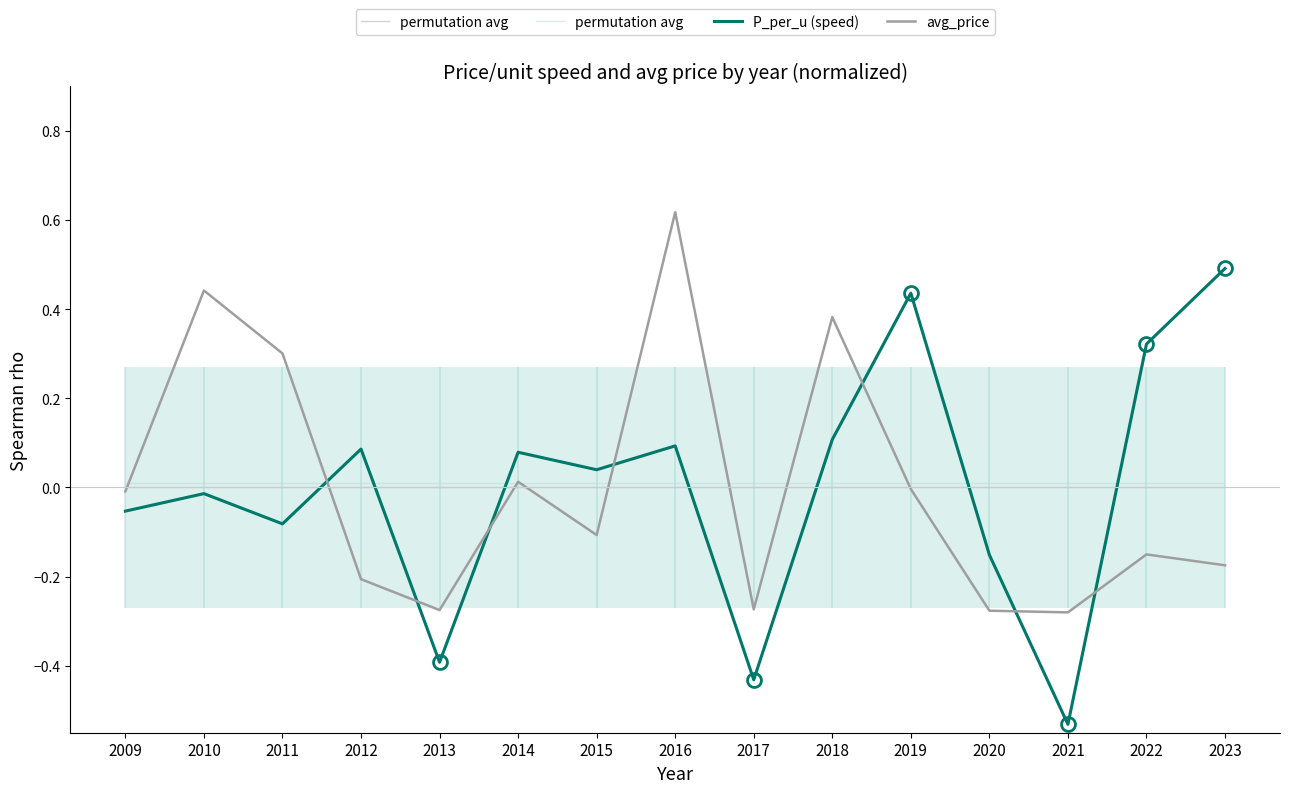

Where is permutation avg  nearest to the value 0?

2009